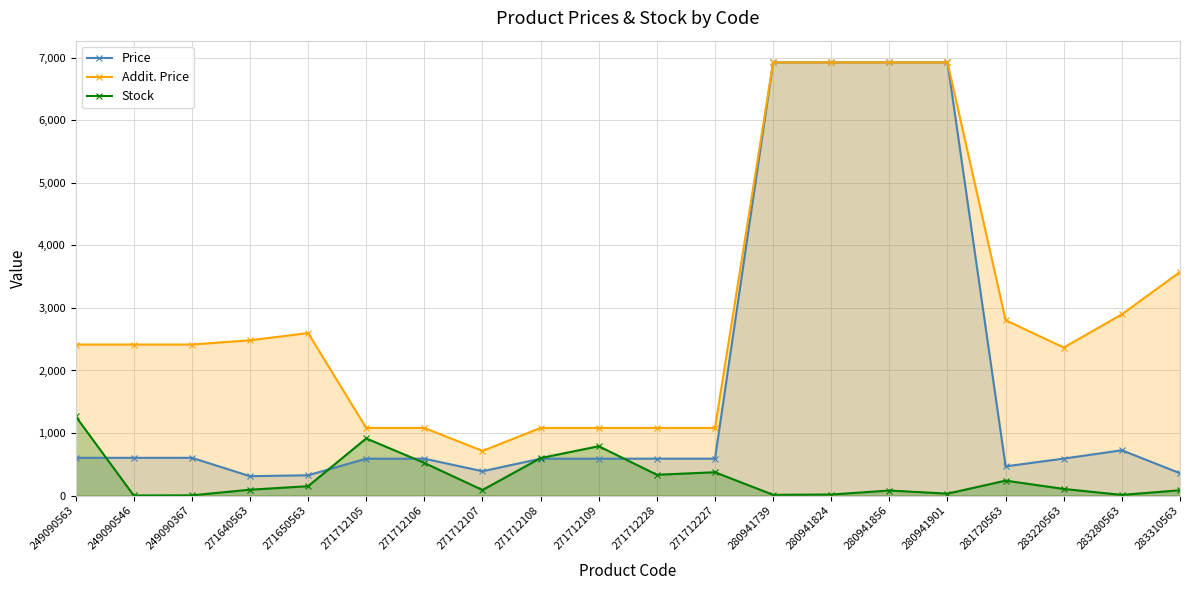

The Stock series shows 7.5 at 280941824. True or false?

False